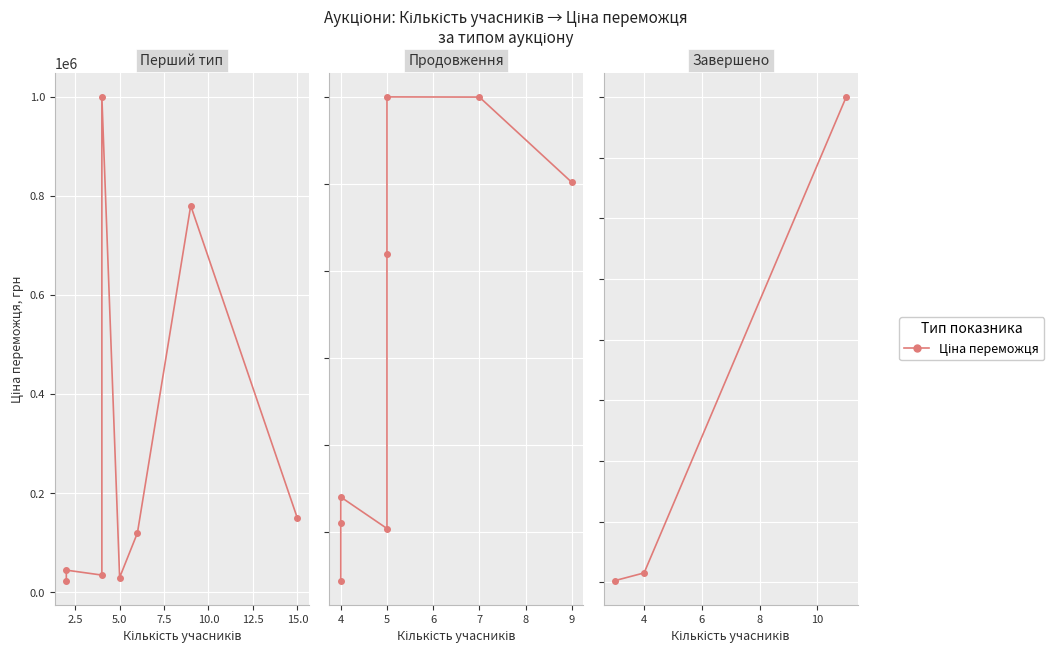

What is the change in value from 0.0 to 5.0?

+398501.0